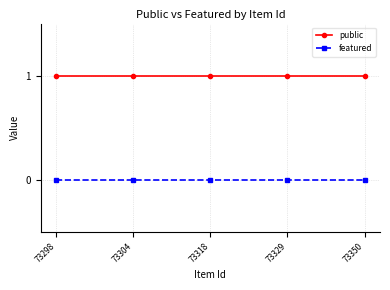

True or false: public has more than 2 interior local peaks.

False